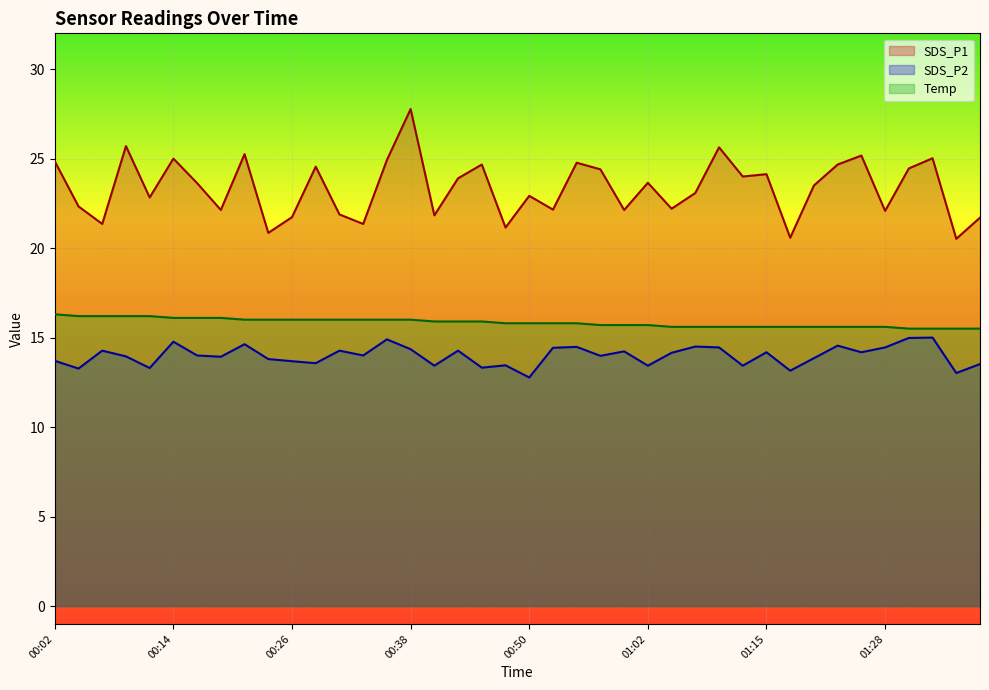

What is the sum of all Temp values?

633.4